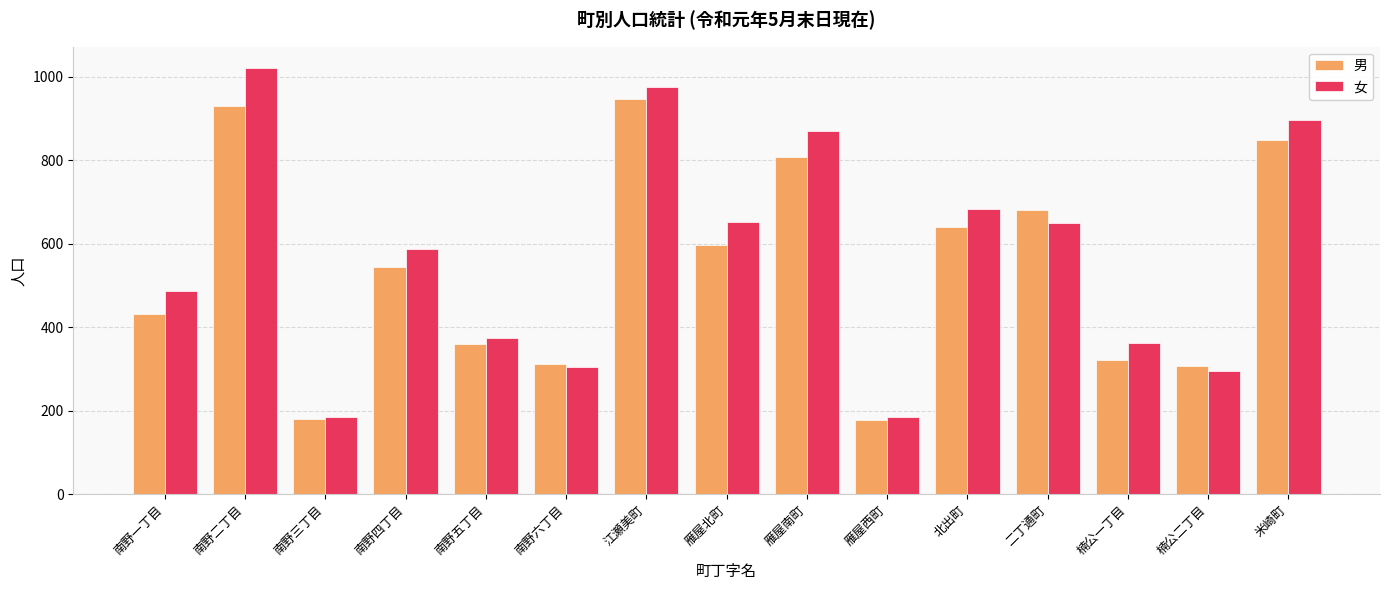

Which label corresponds to the largest value in the chart?

南野二丁目